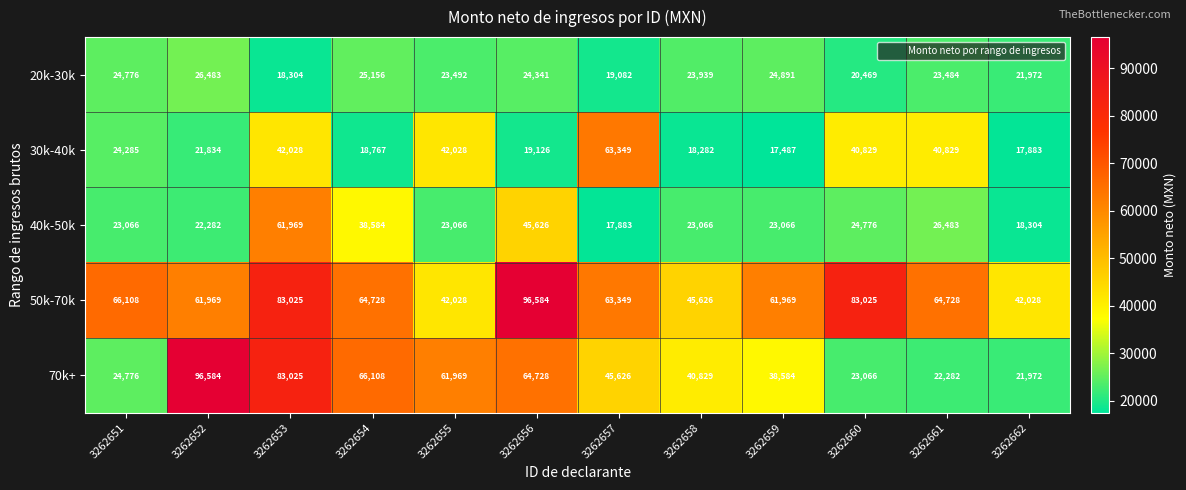

Where is 40k-50k nearest to the value 39926?

3262654